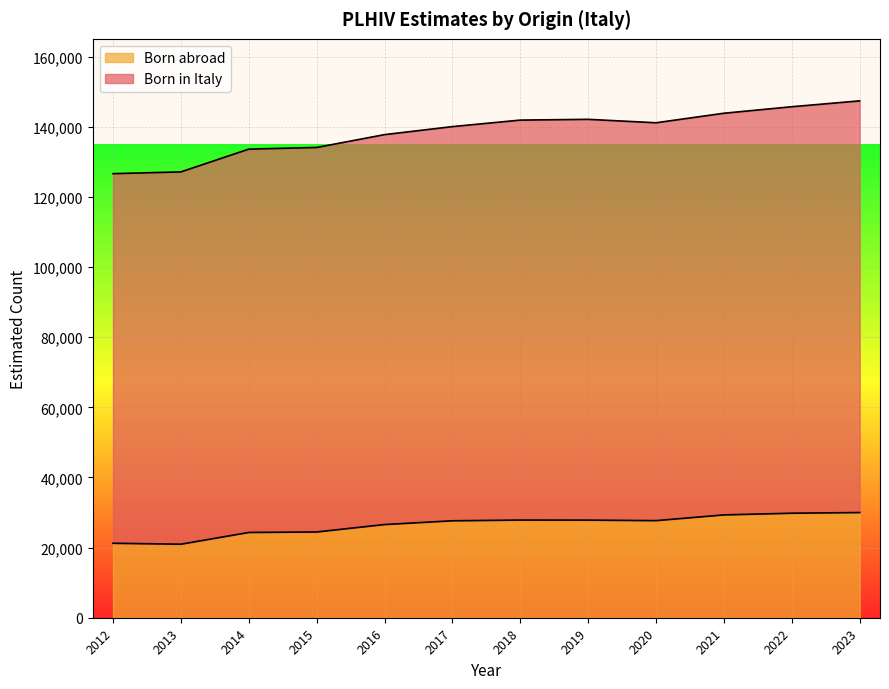

True or false: Born in Italy and Born abroad intersect in this chart.

False